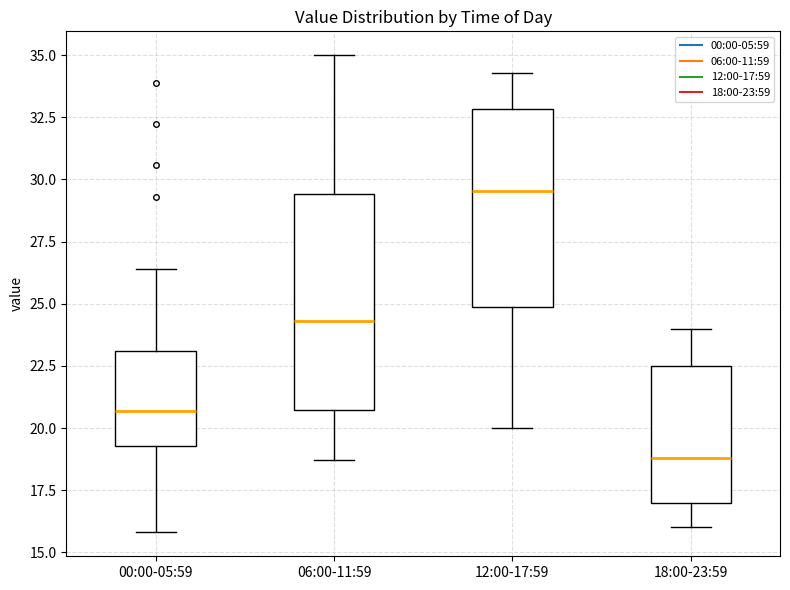

Comparing the boxes themselves (not the whiskers), which one is the tallest?

06:00-11:59